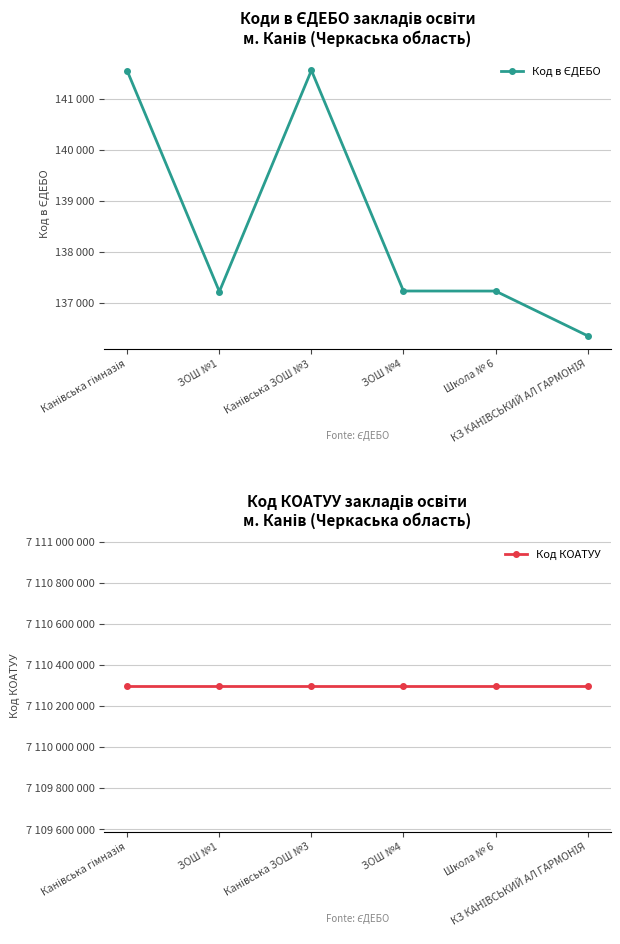

True or false: Код в ЄДЕБО and Код КОАТУУ cross at least once.

False